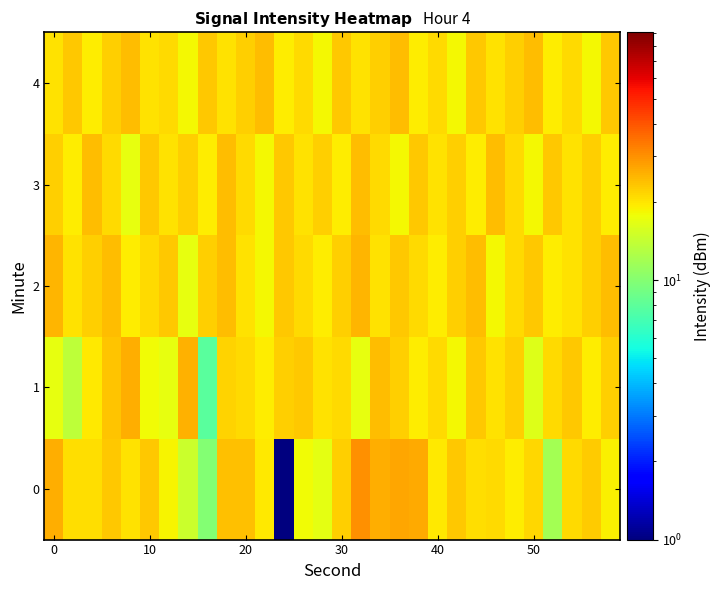

At how many categories does at least one series exceed 21?

30